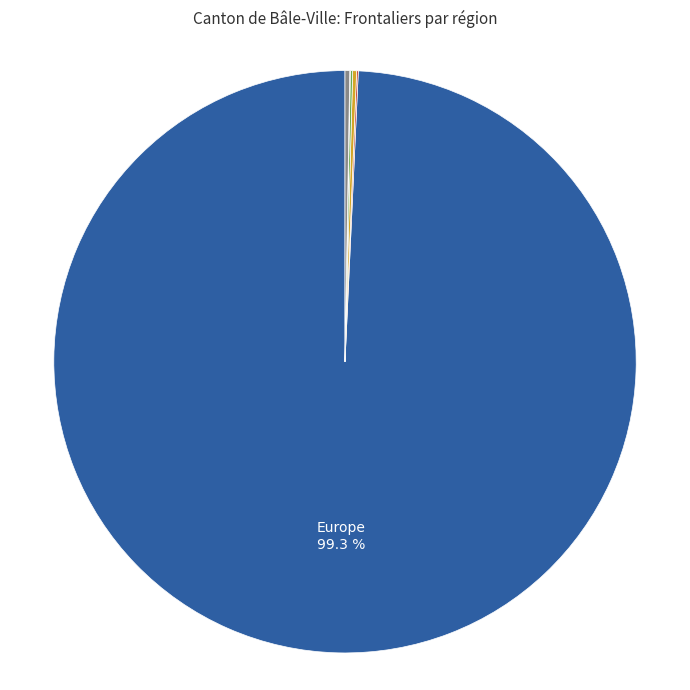

Is there a majority slice in this chart?

Yes